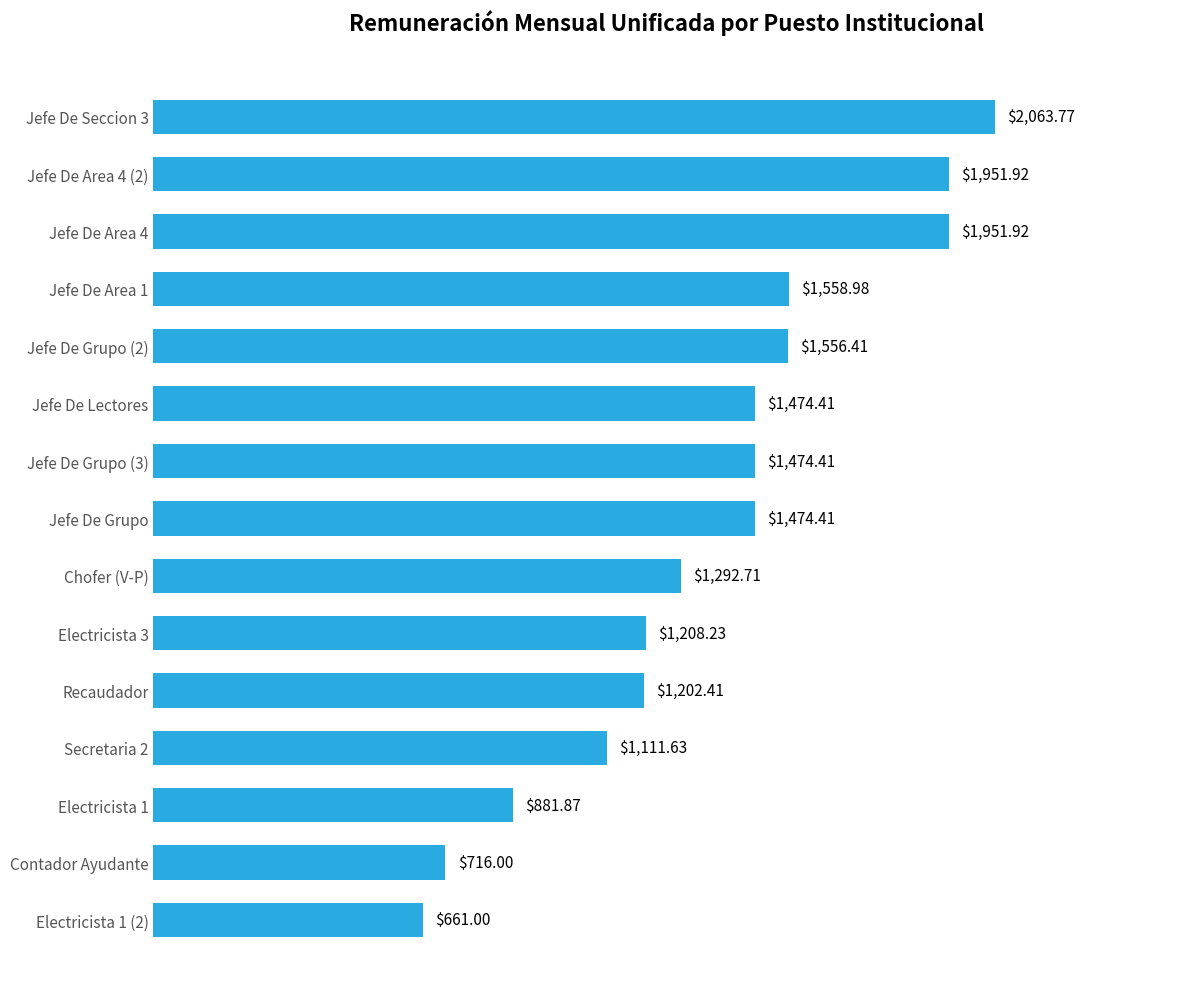

What is the smallest value displayed?

661.0